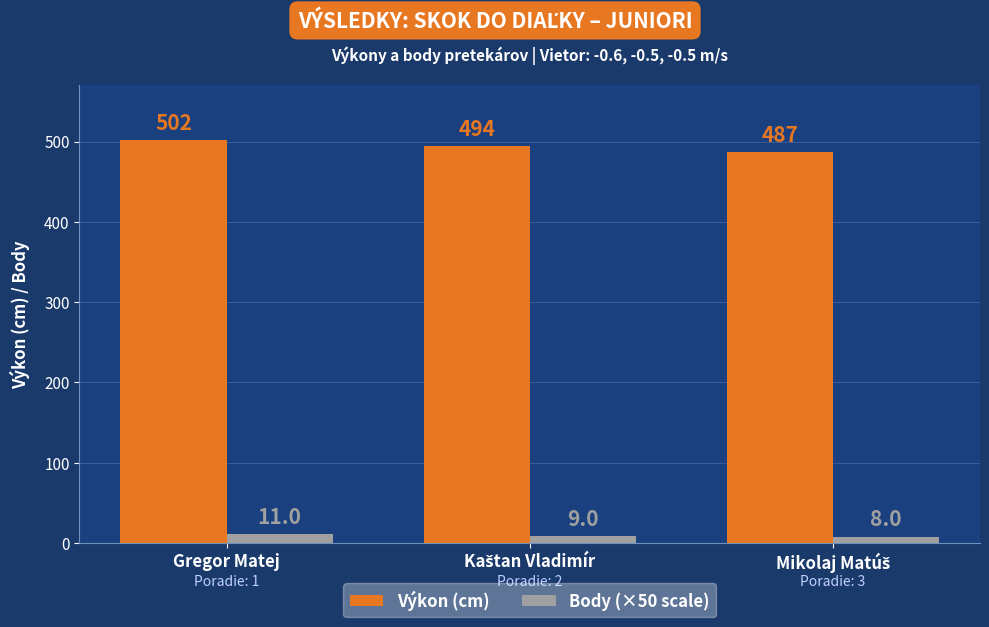

Count the number of categories in the chart.

3